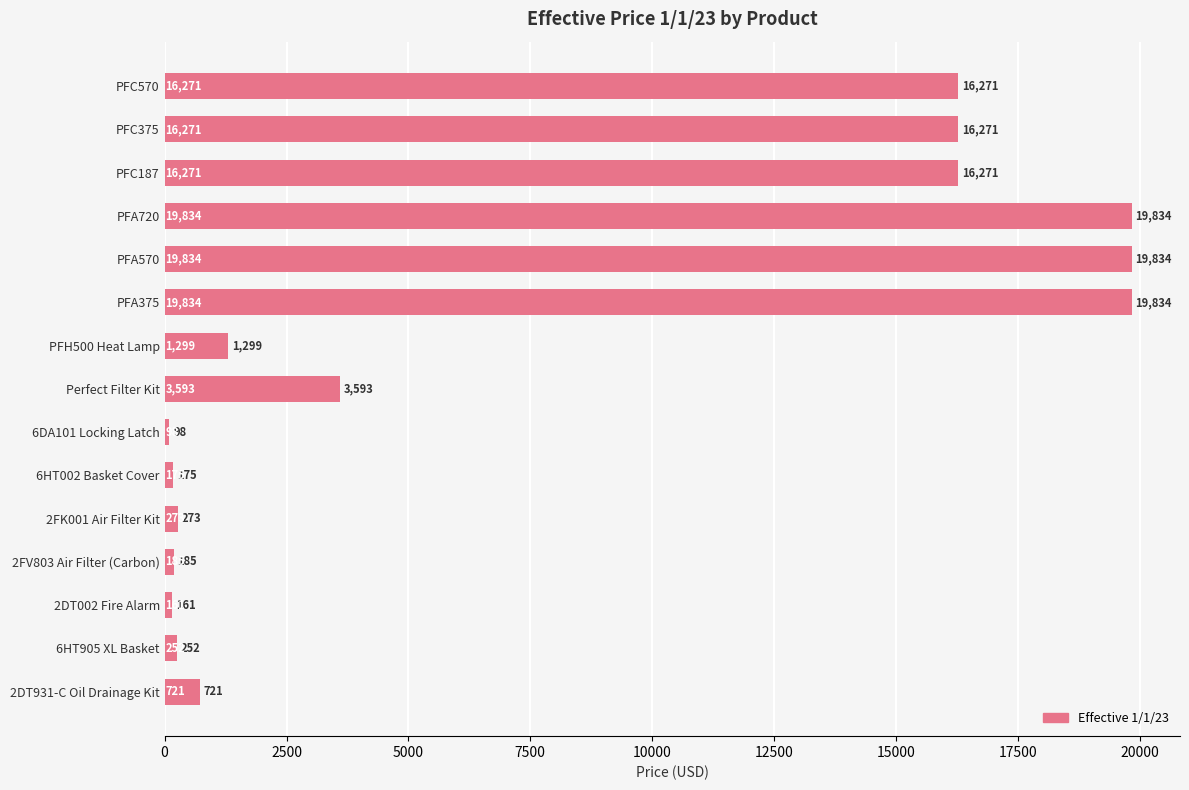

The chart shows a value of 33705.0 at PFA375. True or false?

False